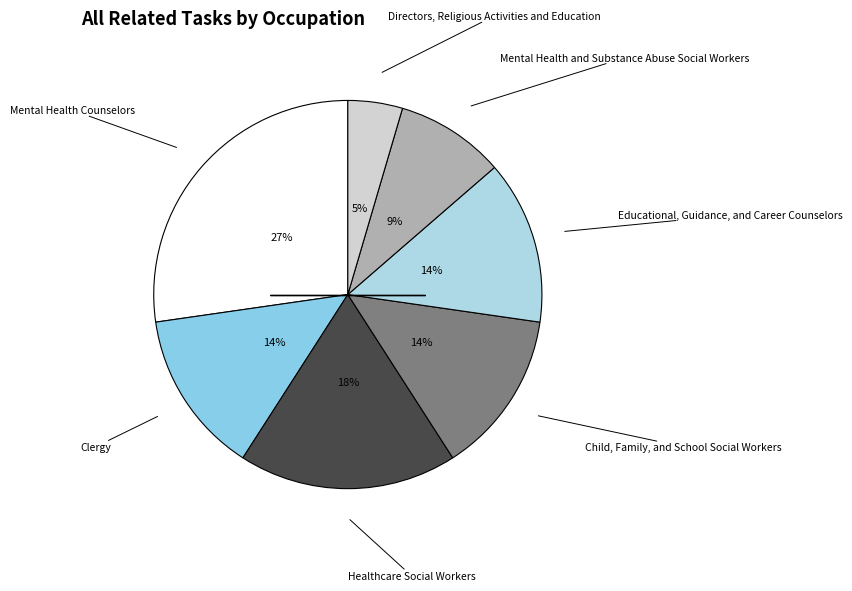

How many slices are in this pie chart?

7